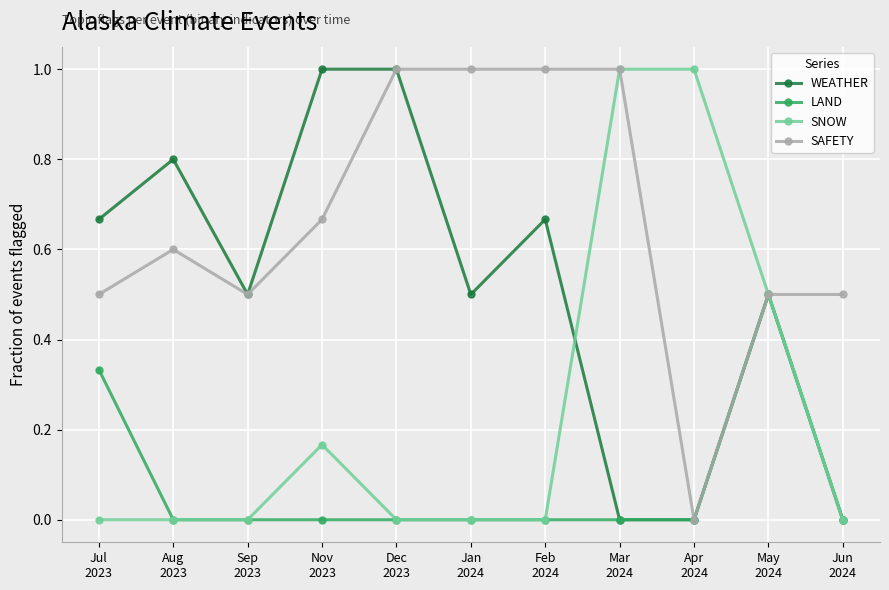

Which series has the largest total across all categories?

SAFETY